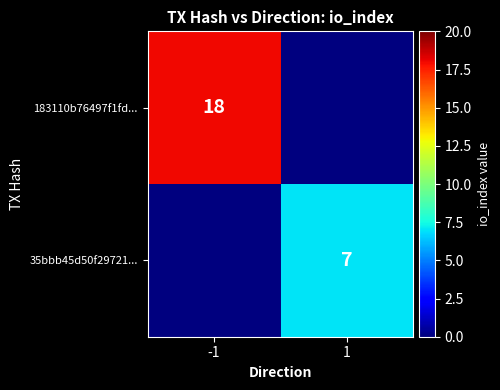

The 183110b76497f1fd... series shows 18 at -1. True or false?

True